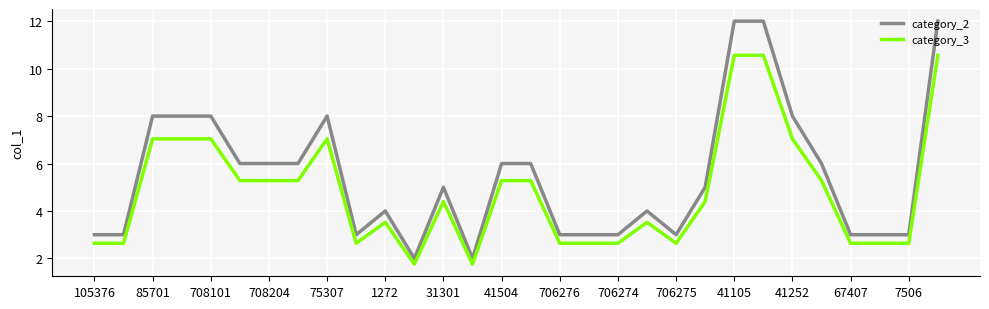

Which series has the widest spread of values?

category_2